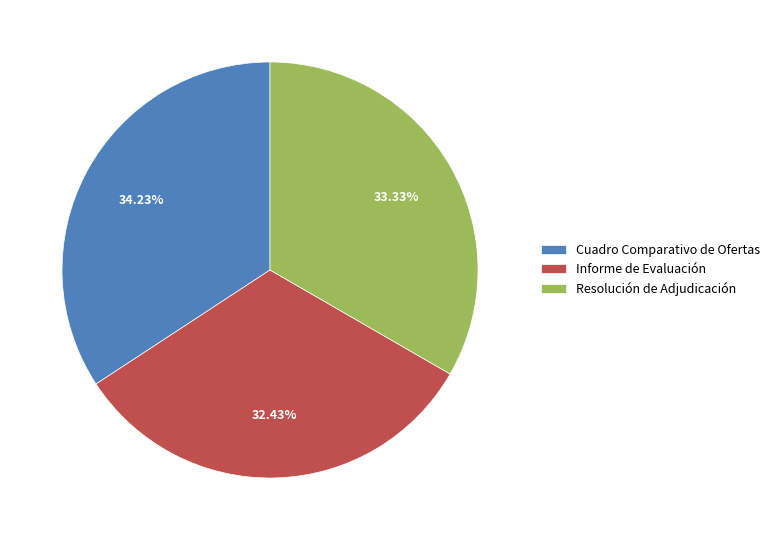

To the nearest percent, what is the average slice percentage?

33%